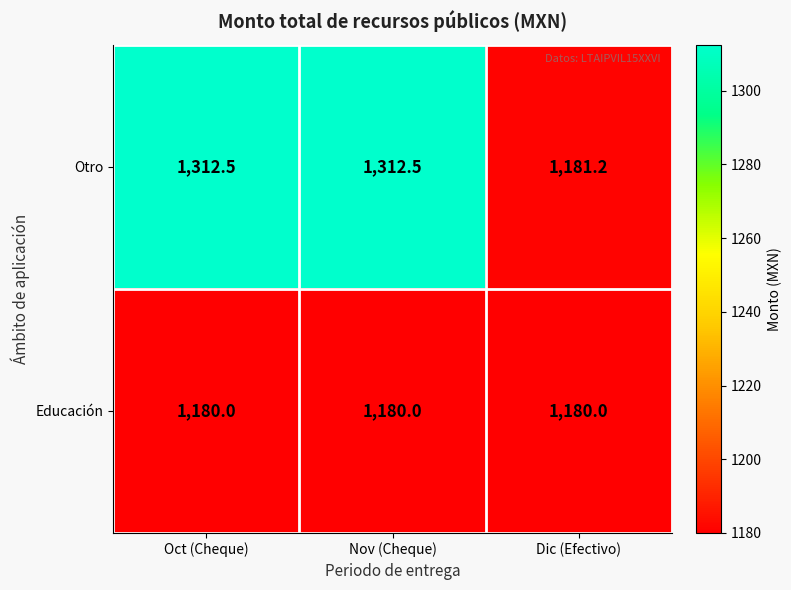

At how many categories does at least one series exceed 1284?

2